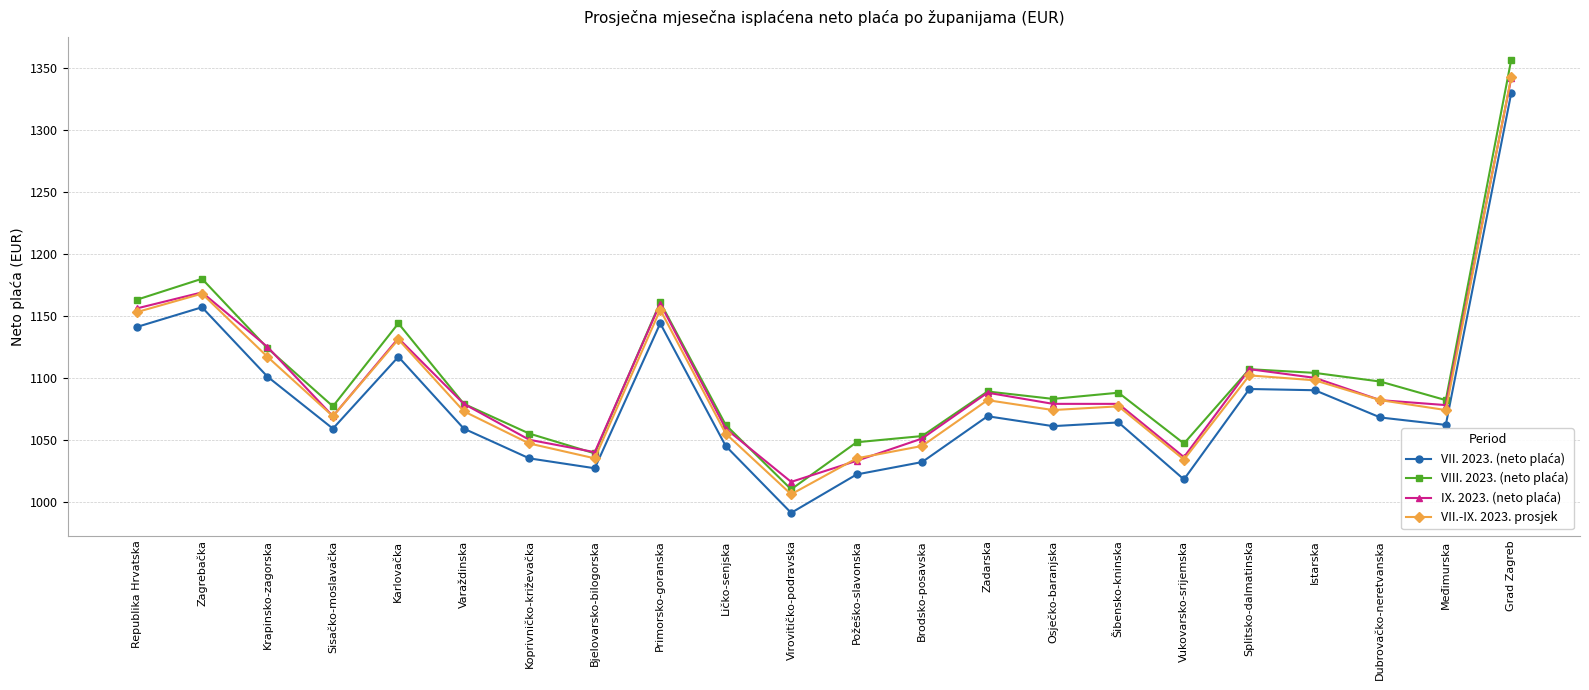

At which category does the chart reach its peak across all series?

Grad Zagreb